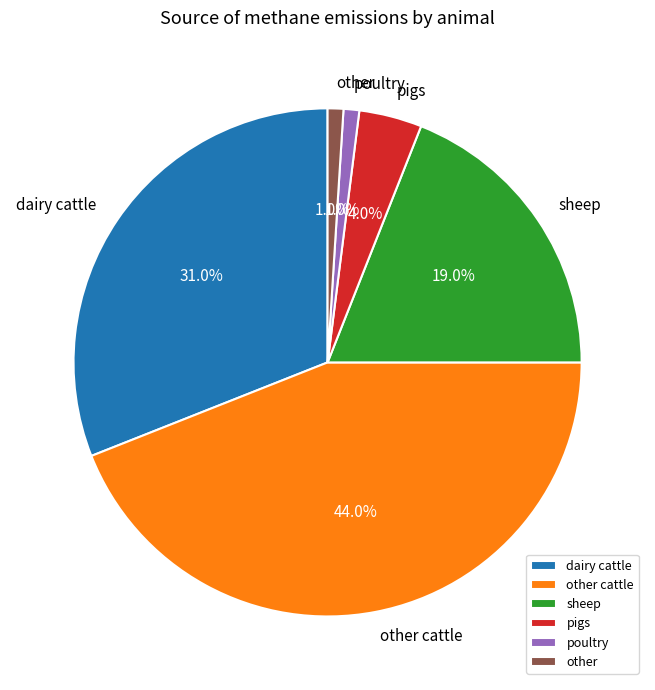

Does dairy cattle account for over 50% of the chart?

No